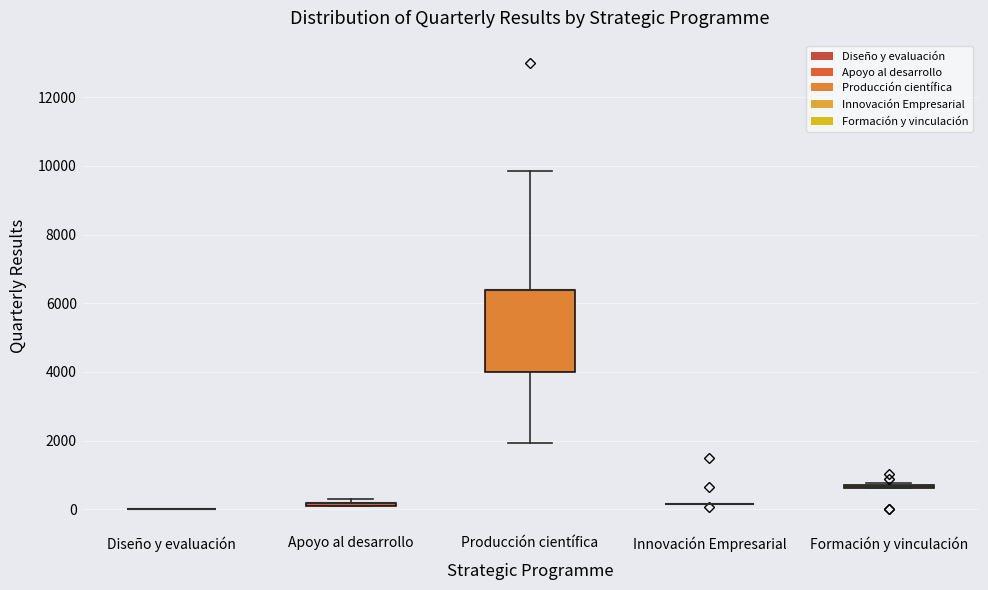

Where is the lower edge of the box for Apoyo al desarrollo on the y-axis? The values are not printed on the chart, so give them approximately, as read against the axis.

0